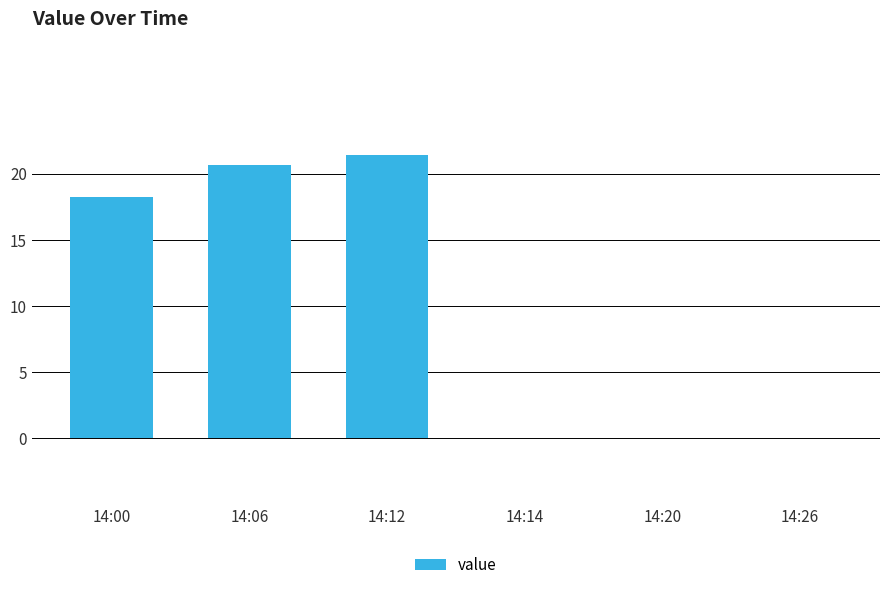

What is the greatest value displayed?

21.4